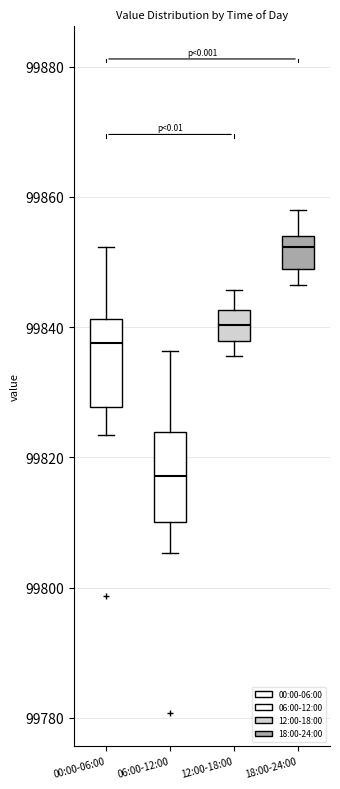

Reading left to right, transcribe this box plot: for each box, give where its median line is, the range the box spans, and where its two whiskers end, as read against the y-axis. The values are not printed on the chart, so give them approximately, as read against the axis.

00:00-06:00: median 99838, box 99828 to 99842, whiskers 99824 to 99852
06:00-12:00: median 99818, box 99810 to 99824, whiskers 99806 to 99836
12:00-18:00: median 99840, box 99838 to 99842, whiskers 99836 to 99846
18:00-24:00: median 99852, box 99848 to 99854, whiskers 99846 to 99858